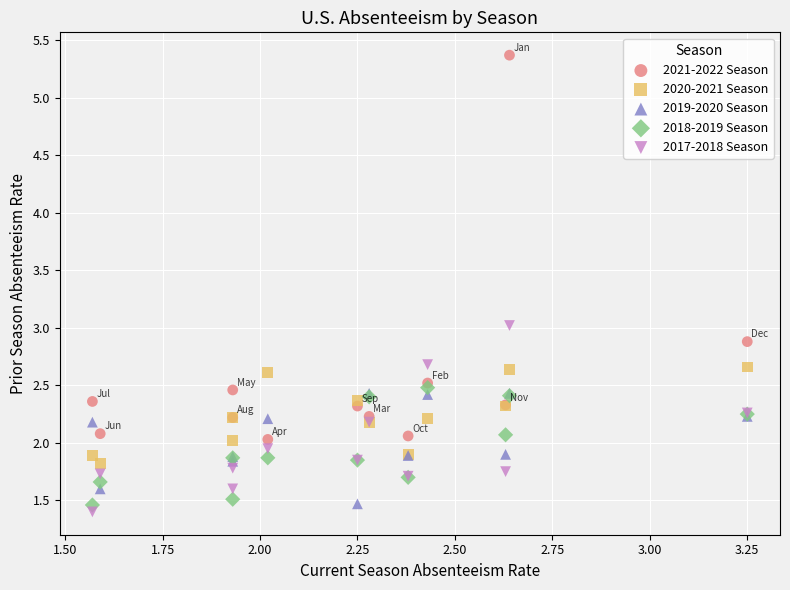

In the 2019-2020 Season series, what Y value is closest to 1?

1.5